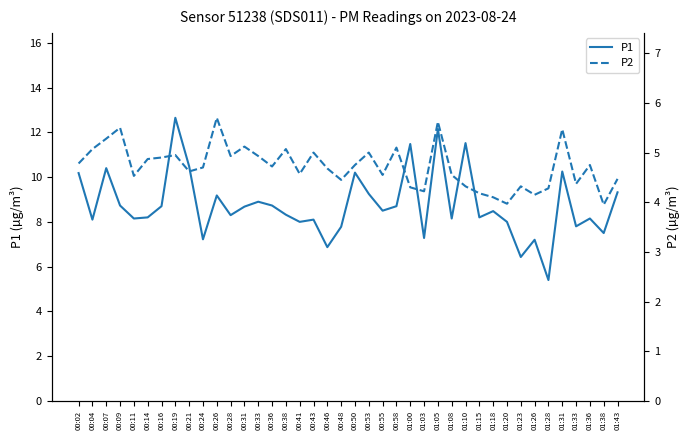

What is the value of the P2 point at the 29th from the left?

4.3